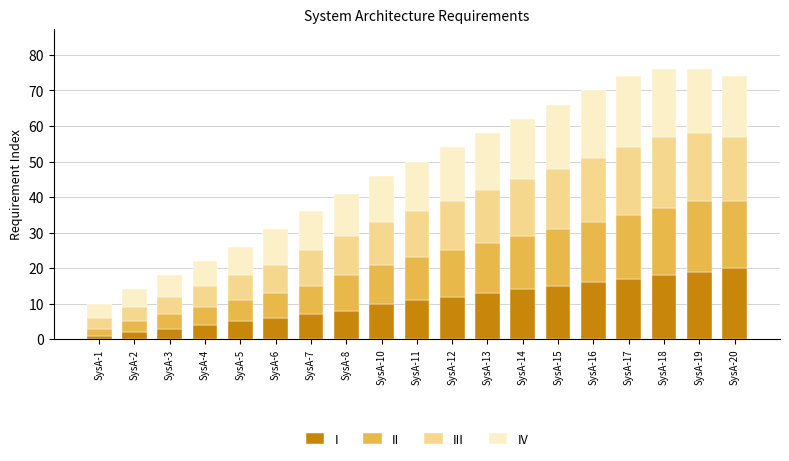

What is the maximum value for I?

20